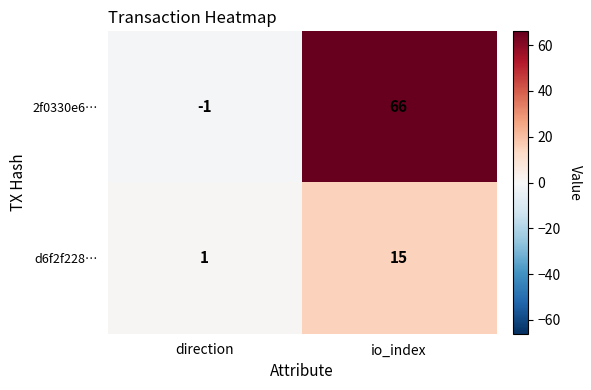

Where is 2f0330e6… nearest to the value 32?

direction